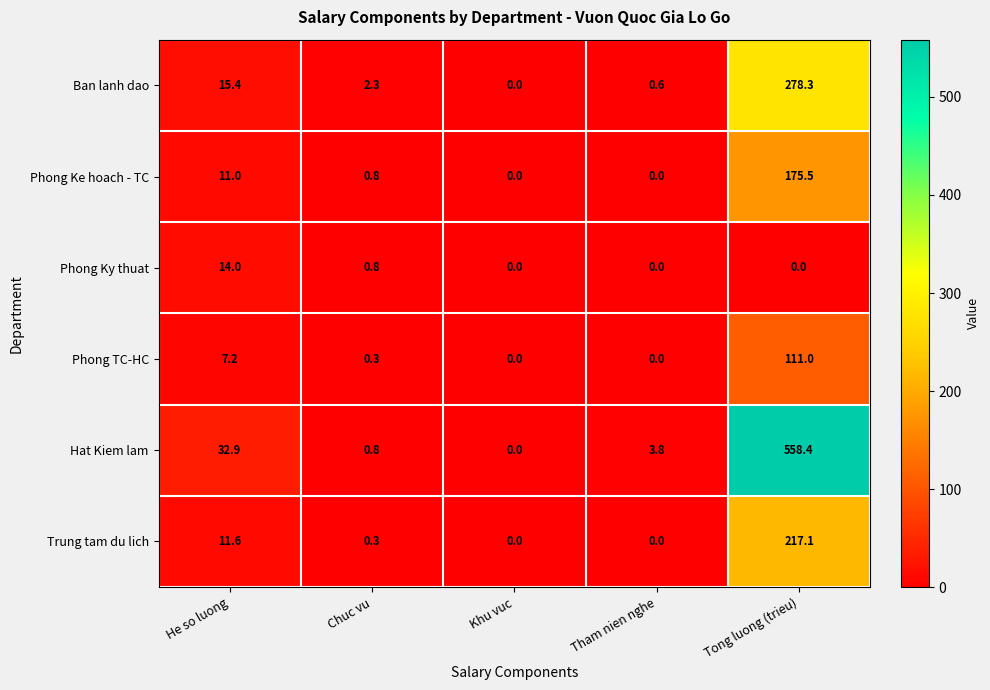

What is the difference between the Trung tam du lich values at He so luong and Khu vuc?

11.6